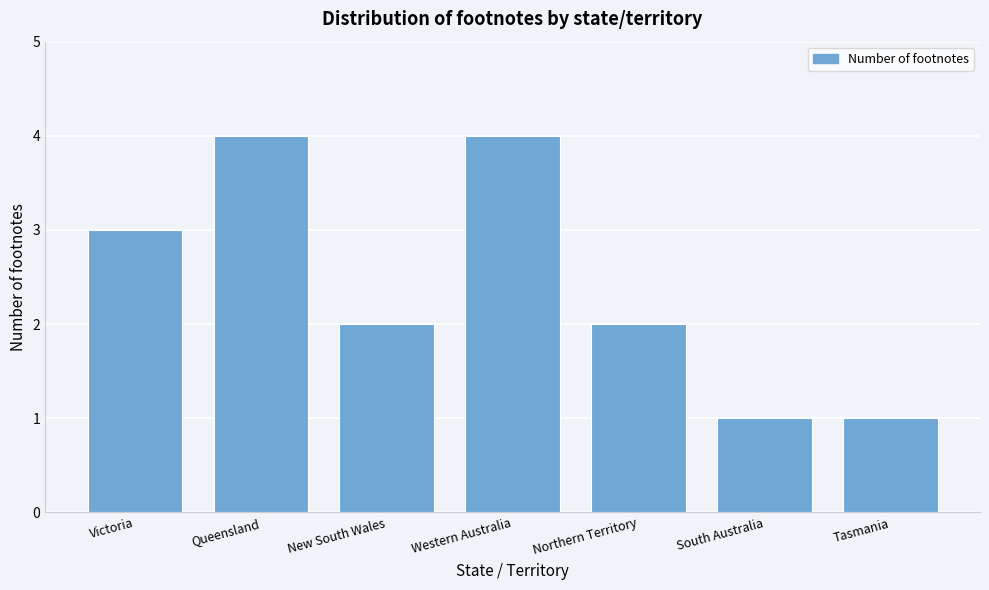

Reading left to right, list all the values displayed in this chart.

3	4	2	4	2	1	1